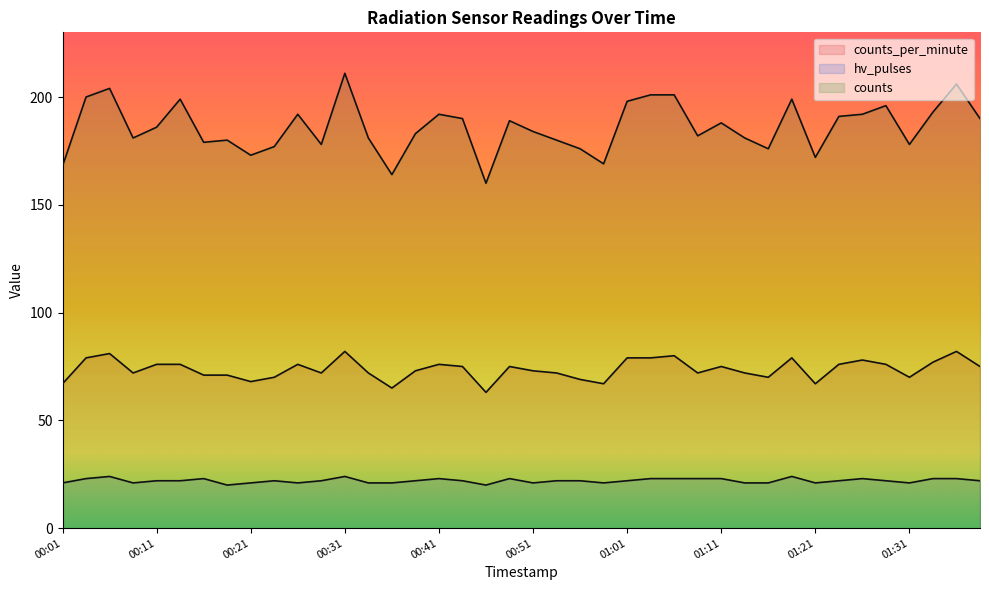

Rank the series at 00:56 from lowest to highest value.

hv_pulses, counts_per_minute, counts